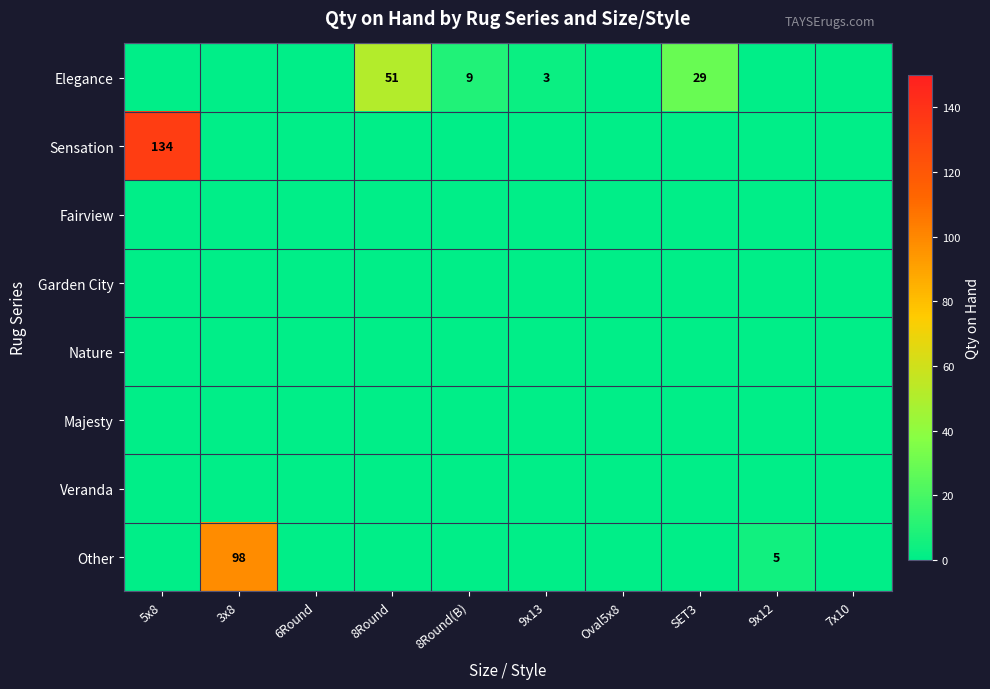

The Elegance series shows 9 at 8Round(B). True or false?

True